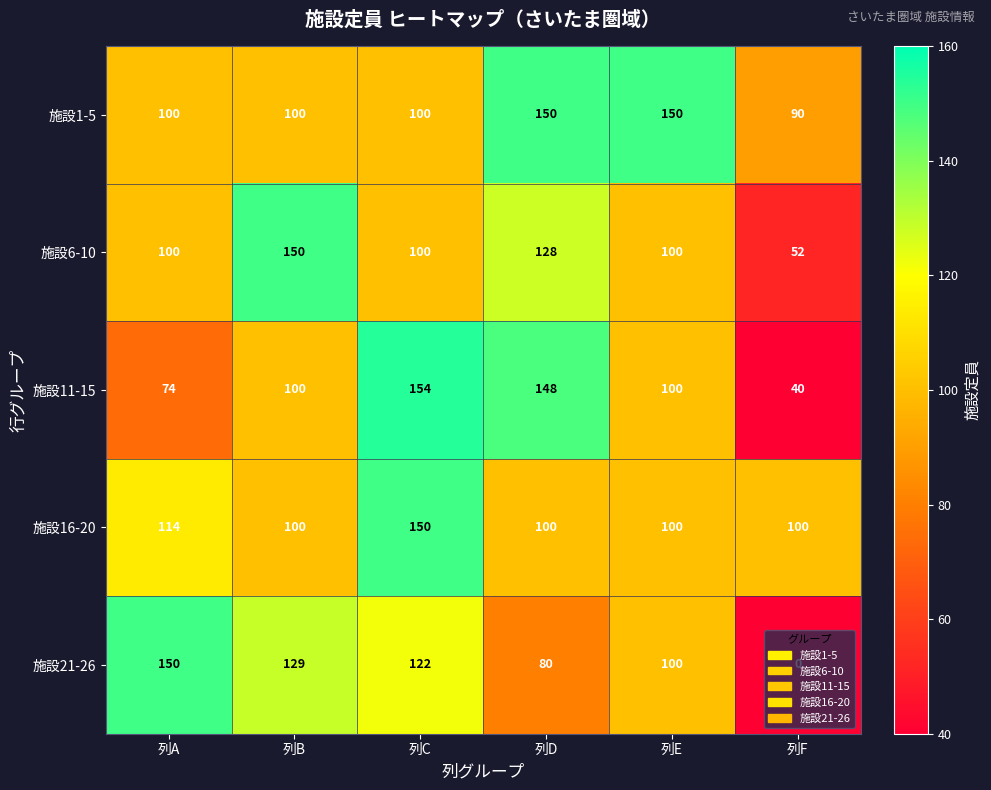

What is the sum of all 施設16-20 values?

664